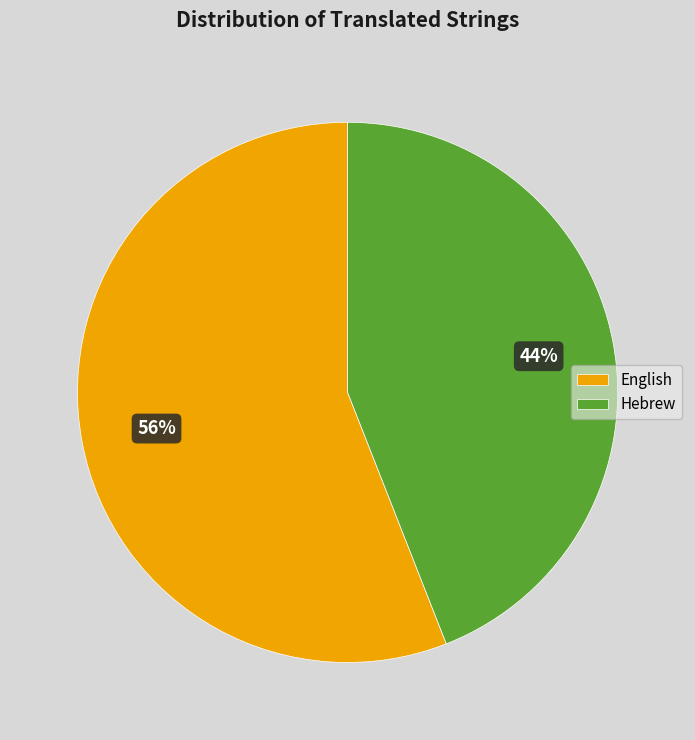

What is the majority slice?

English